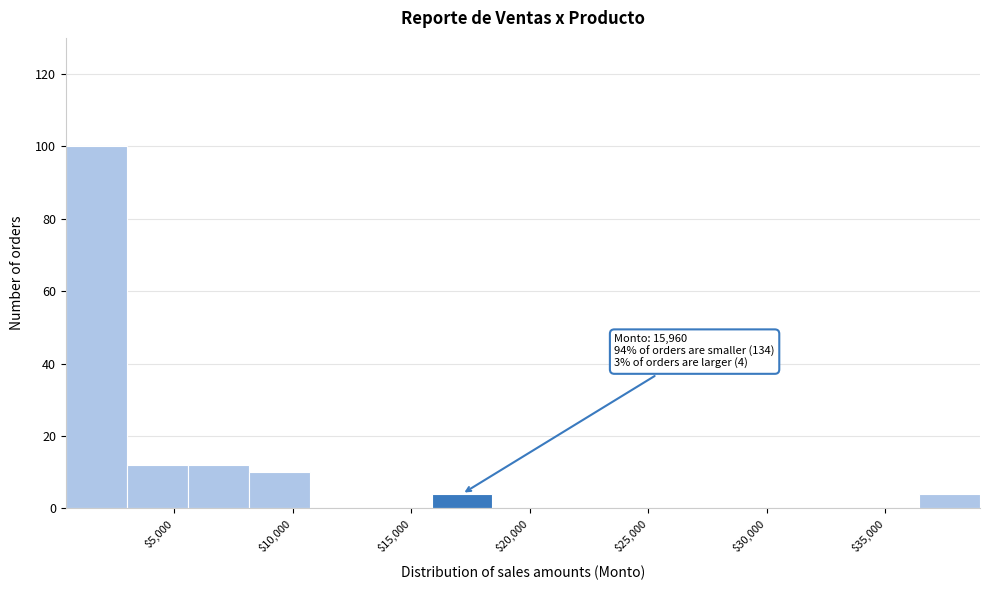

Which range on the x-axis has the tallest bar?

500 to 3000